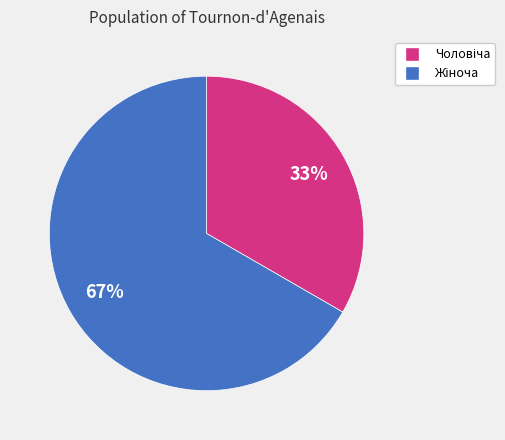

Is there any slice that represents more than half of the pie?

Yes